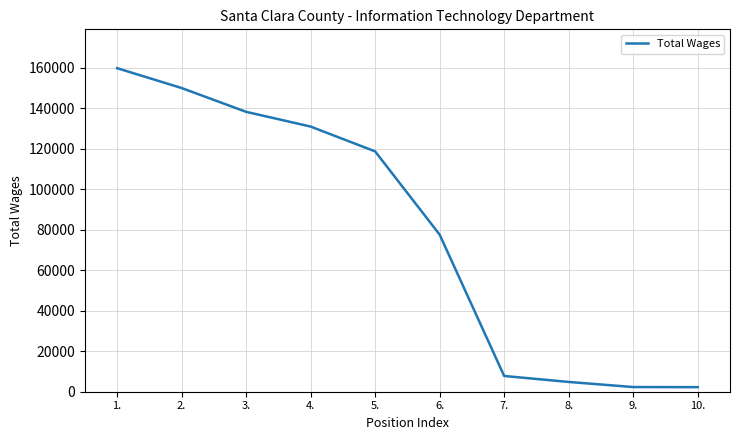

What is the change in value from 1. to 5.?

-41121